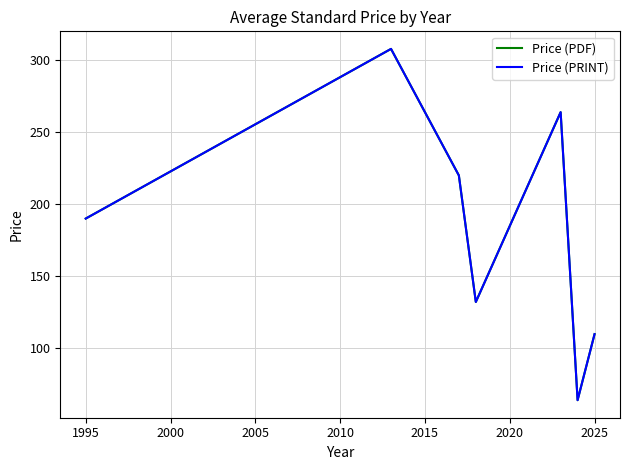

Where does the Price (PRINT) series first go above 190?

1995